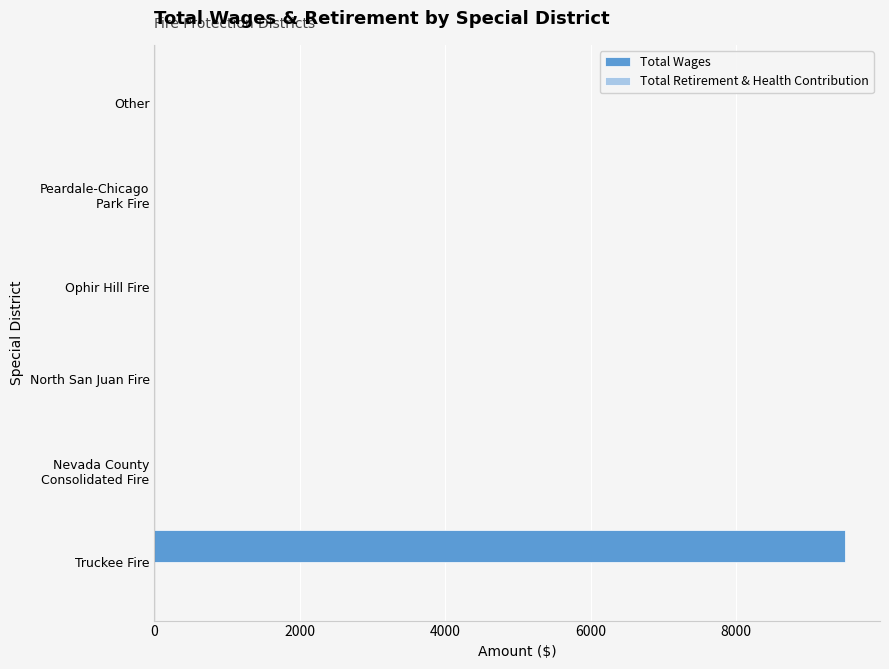

How many categories are shown in the chart?

6